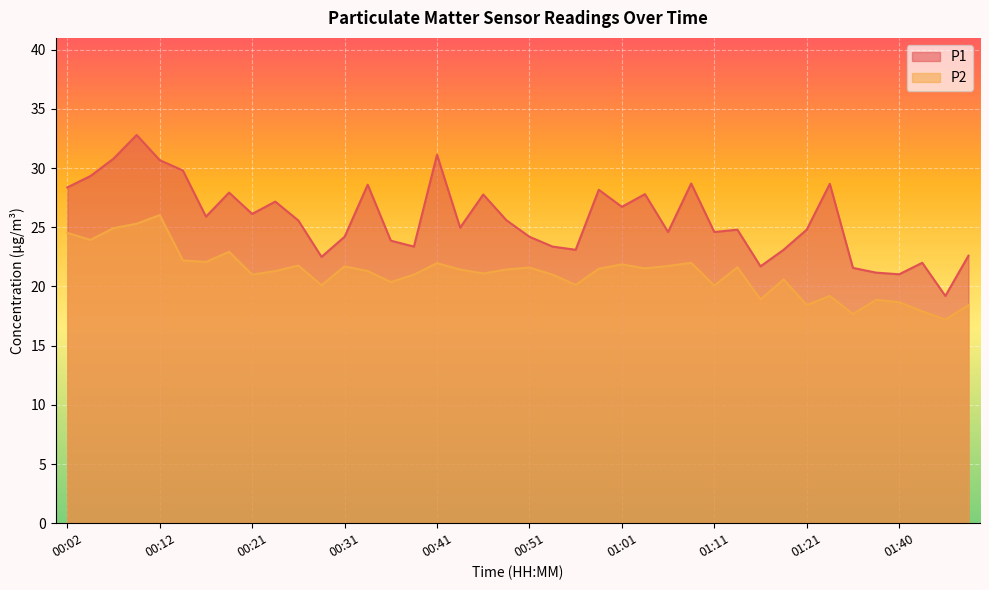

Rank the series at 00:29 from lowest to highest value.

P2, P1